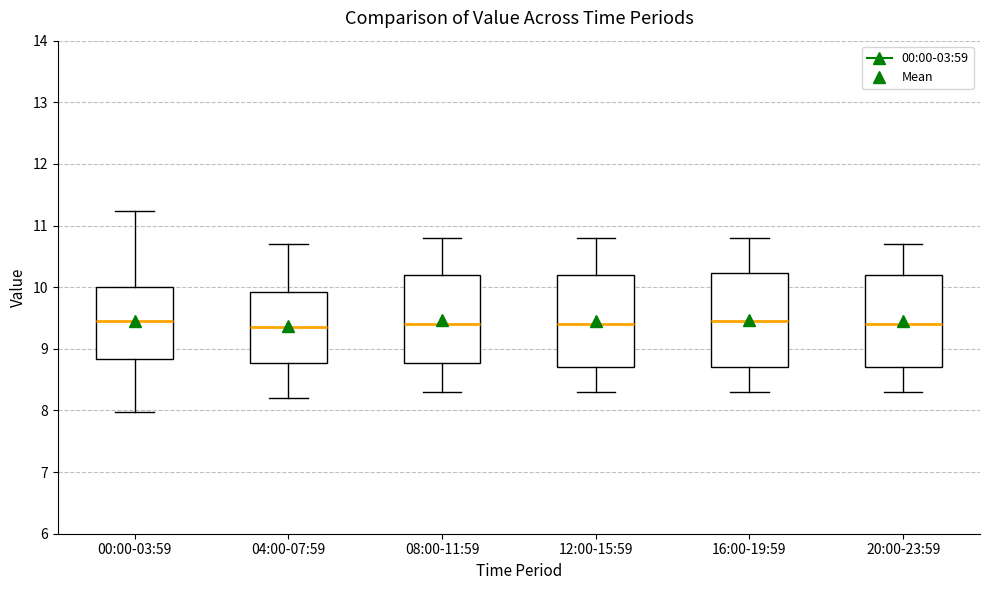

Where is the upper edge of the box for 00:00-03:59 on the y-axis? The values are not printed on the chart, so give them approximately, as read against the axis.

10.0